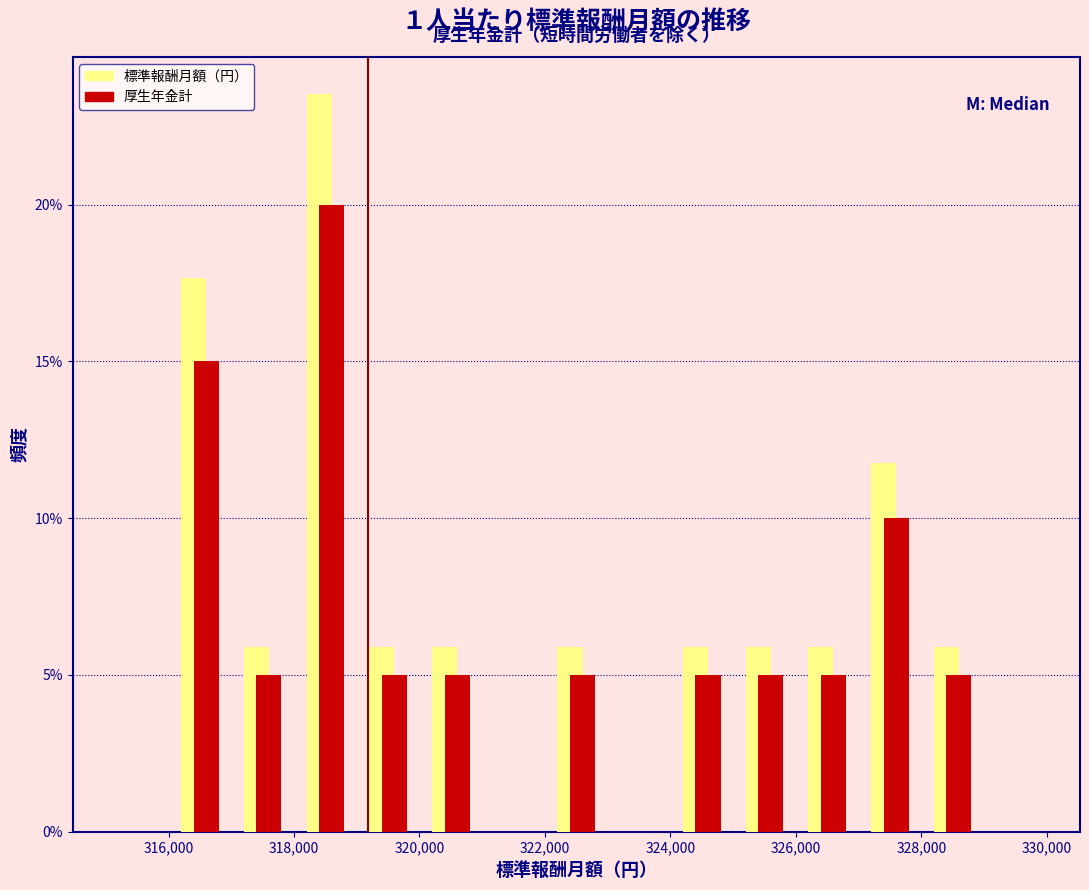

In the 標準報酬月額（円） series, which range on the x-axis has the tallest bar?

318000 to 319000